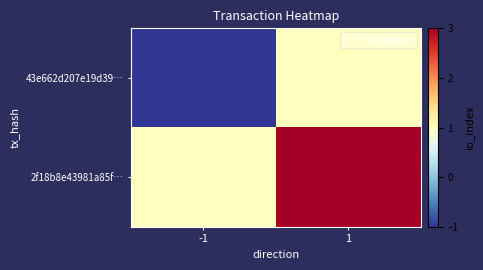

Between -1 and 1, which series saw the biggest shift?

43e662d207e19d39…